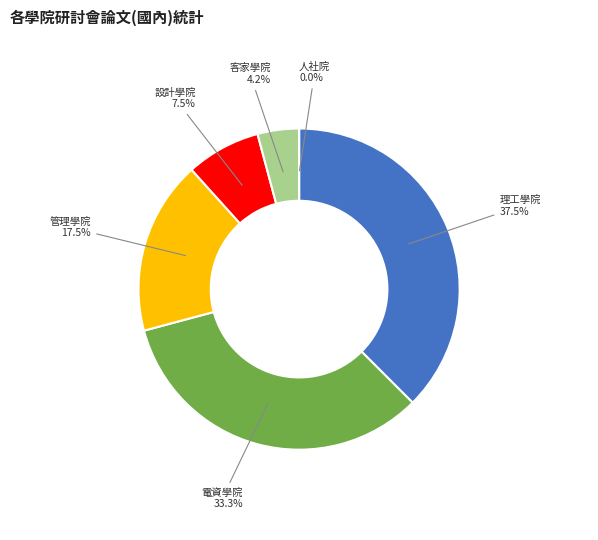

The 客家學院 slice represents 4% of the pie. True or false?

True